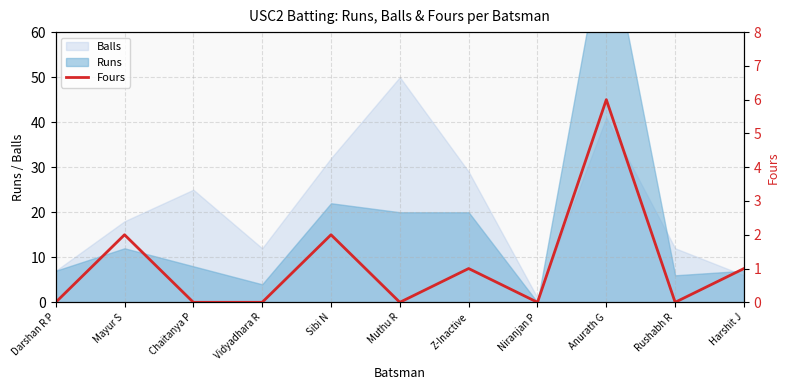

How many interior local valleys (lower than both neighbors) does the data have?

3